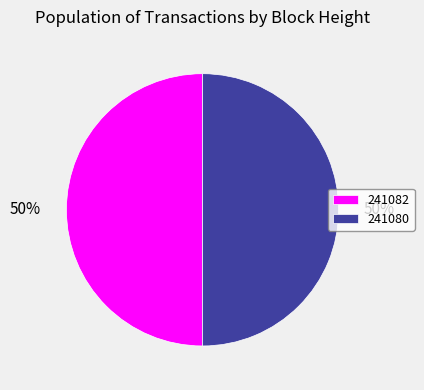

To the nearest percent, what is the combined percentage of 241082 and 241080?

100%